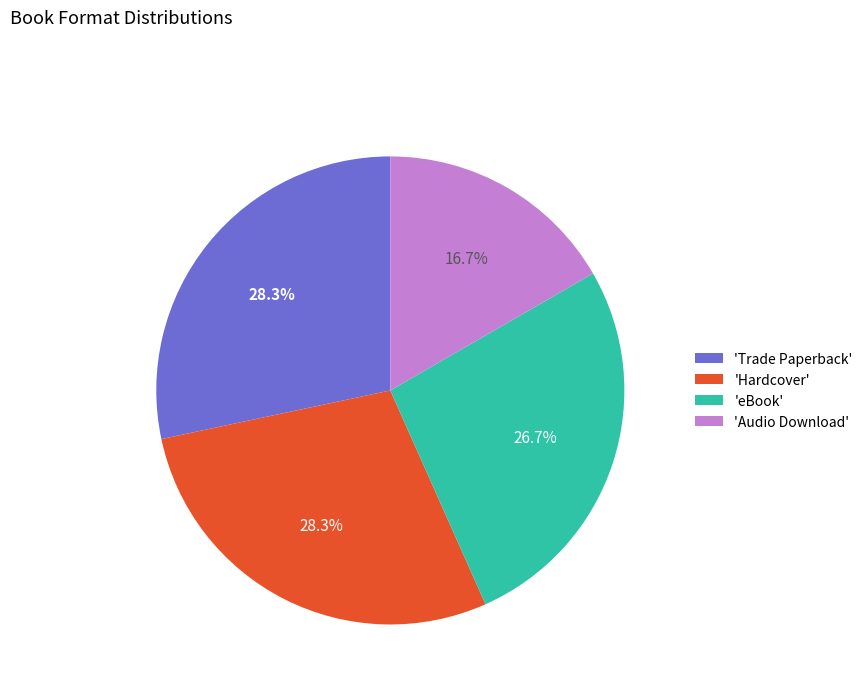

Is 'Audio Download' the majority of the pie?

No